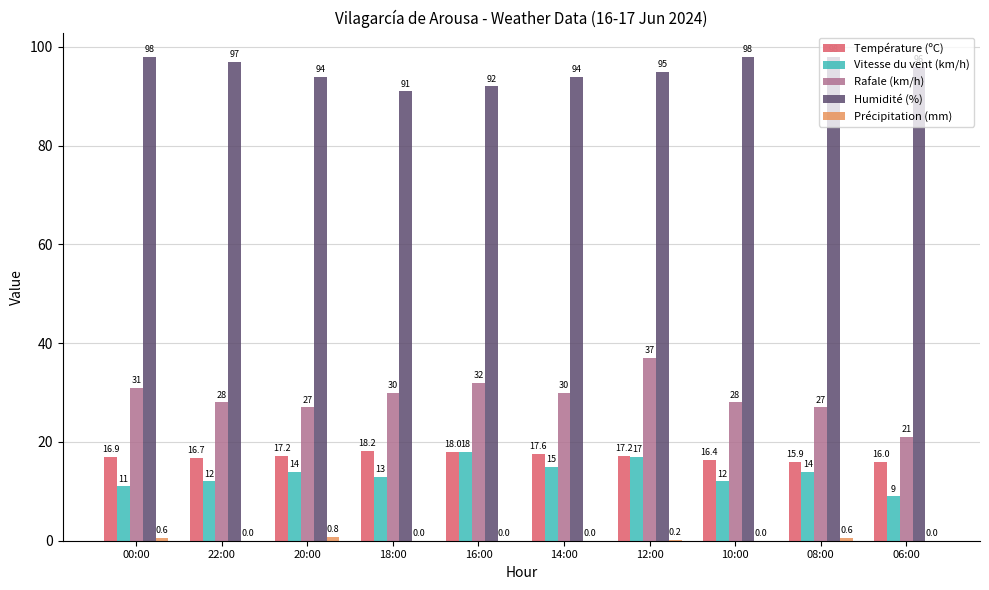

At which label is Vitesse du vent (km/h) closest to 13?

18:00